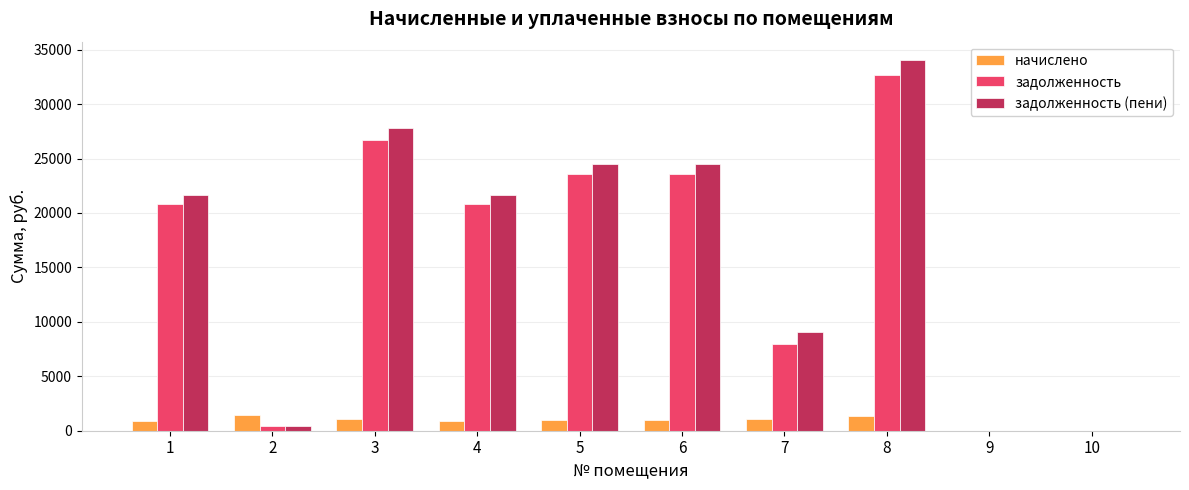

What is the greatest value displayed?

34032.4